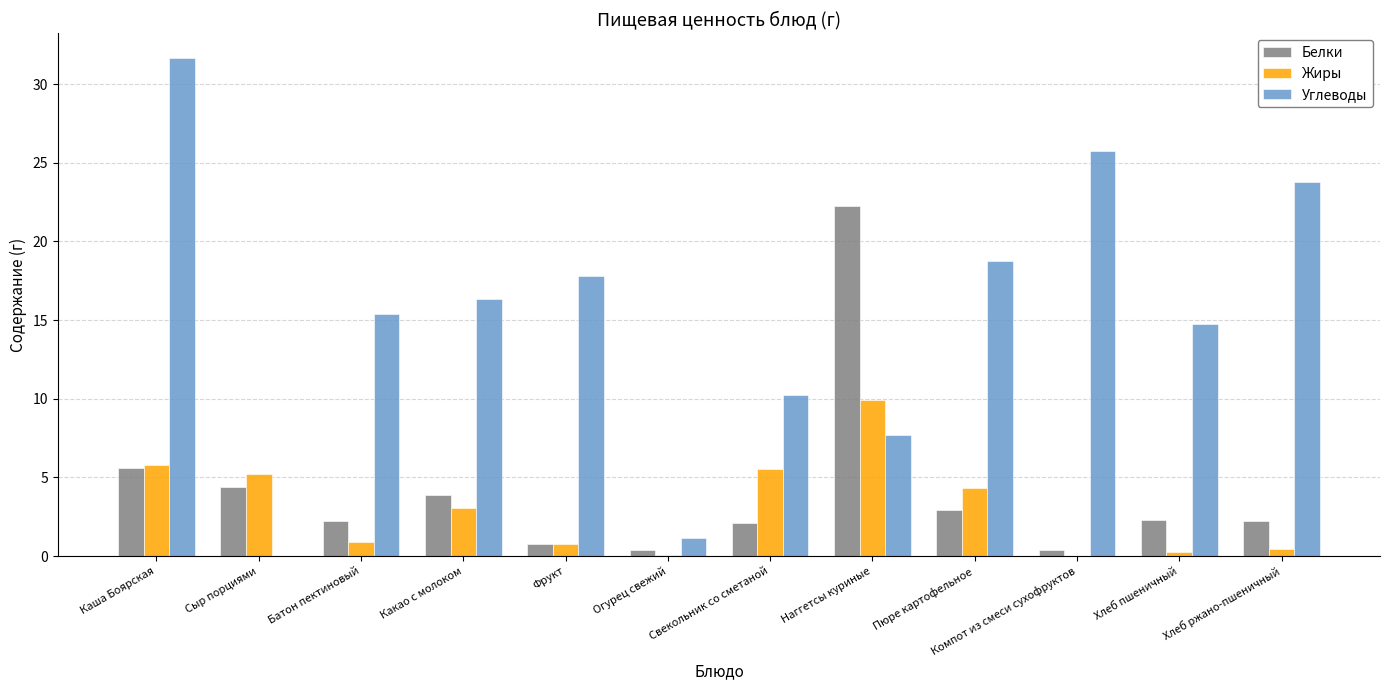

The Жиры series shows 6.9 at Пюре картофельное. True or false?

False